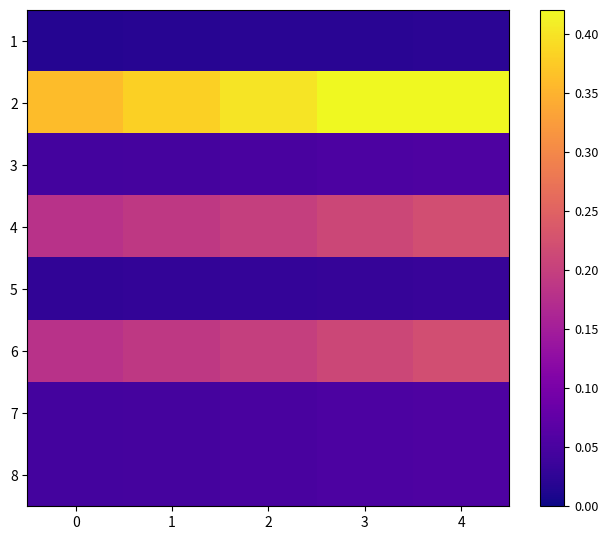

Which has a higher value, 4 or 1?

4